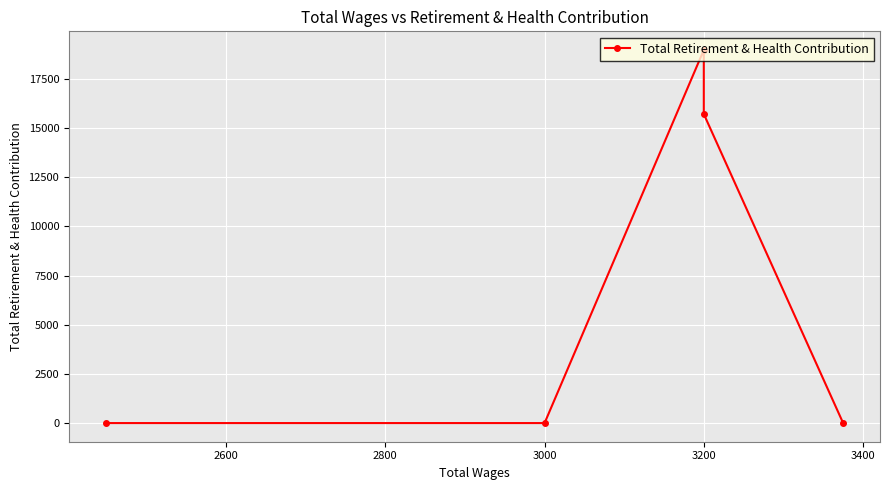

The value at 3200 is 5072. True or false?

False